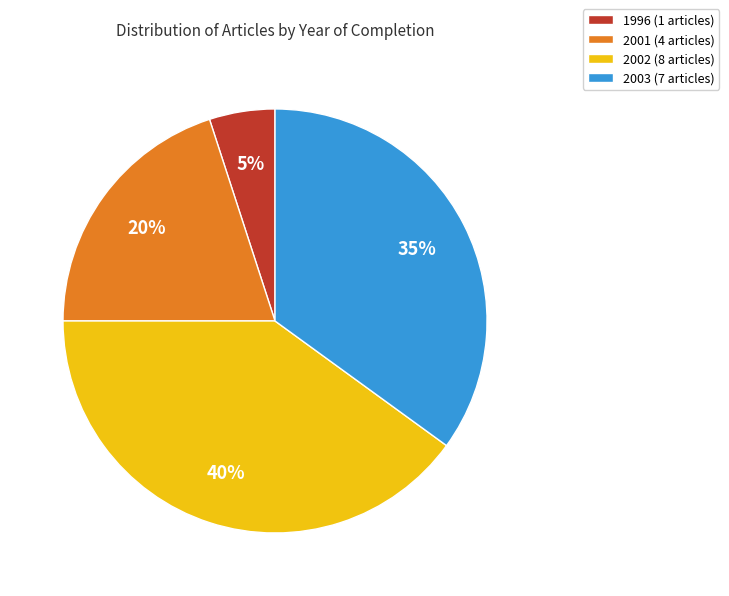

Count the number of slices in the pie.

4